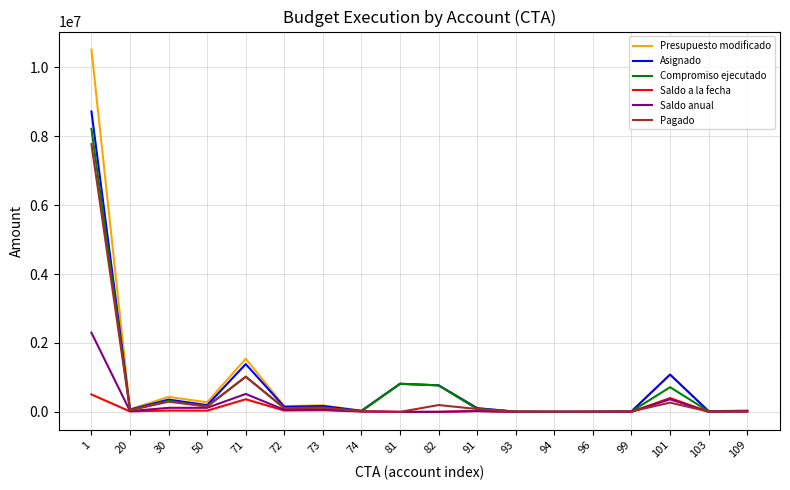

What is the sum of the Pagado values at 99 and 71?

1034244.5